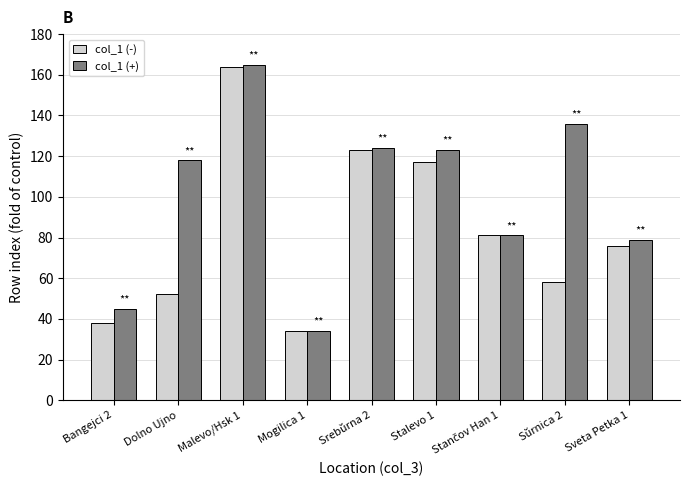

Which category has the highest value across all series?

Malevo/Hsk 1